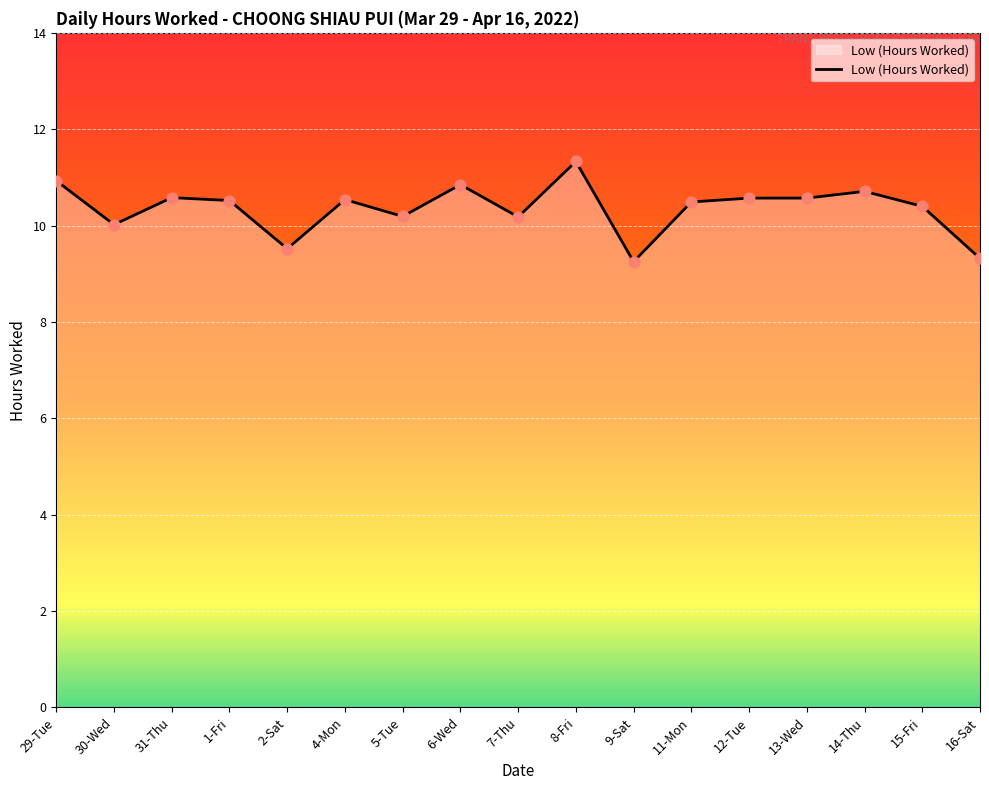

What is the change in value from 31-Thu to 15-Fri?

-0.2